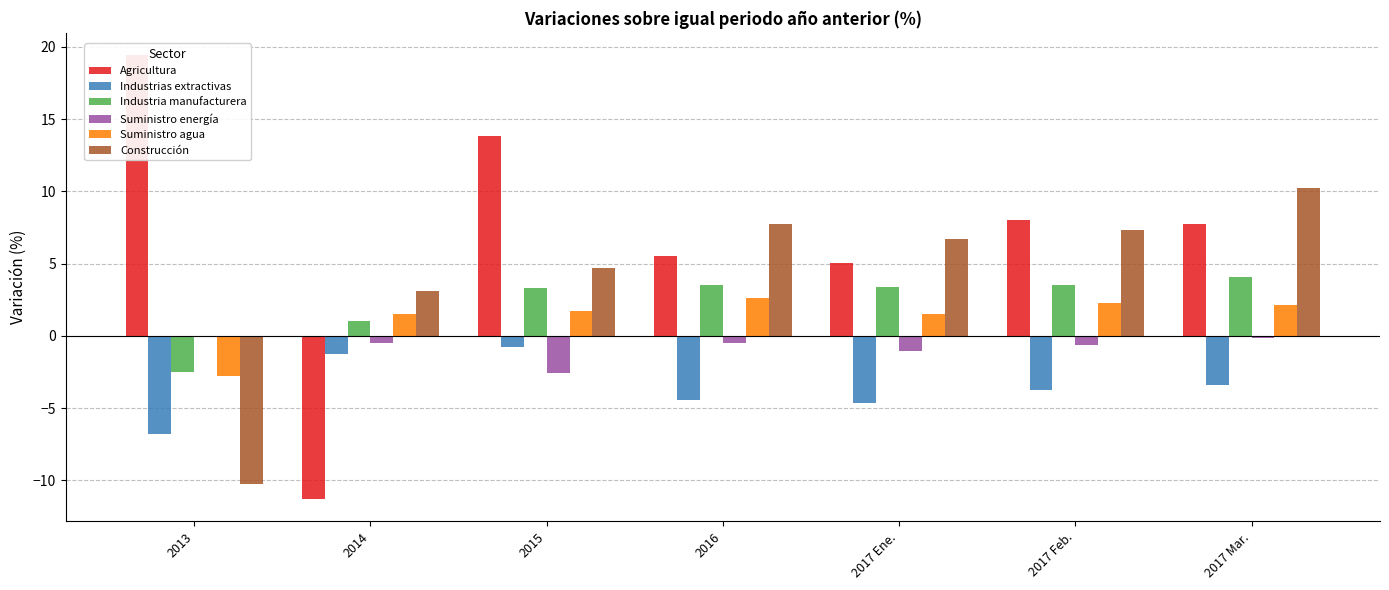

What are all the series names shown in the legend?

Agricultura, Industrias extractivas, Industria manufacturera, Suministro energía, Suministro agua, Construcción